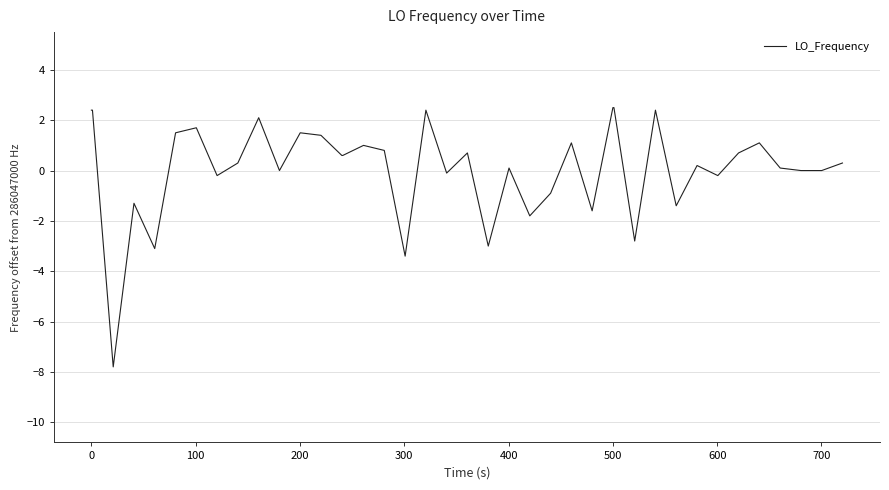

What is the minimum value shown in the chart?

-7.8